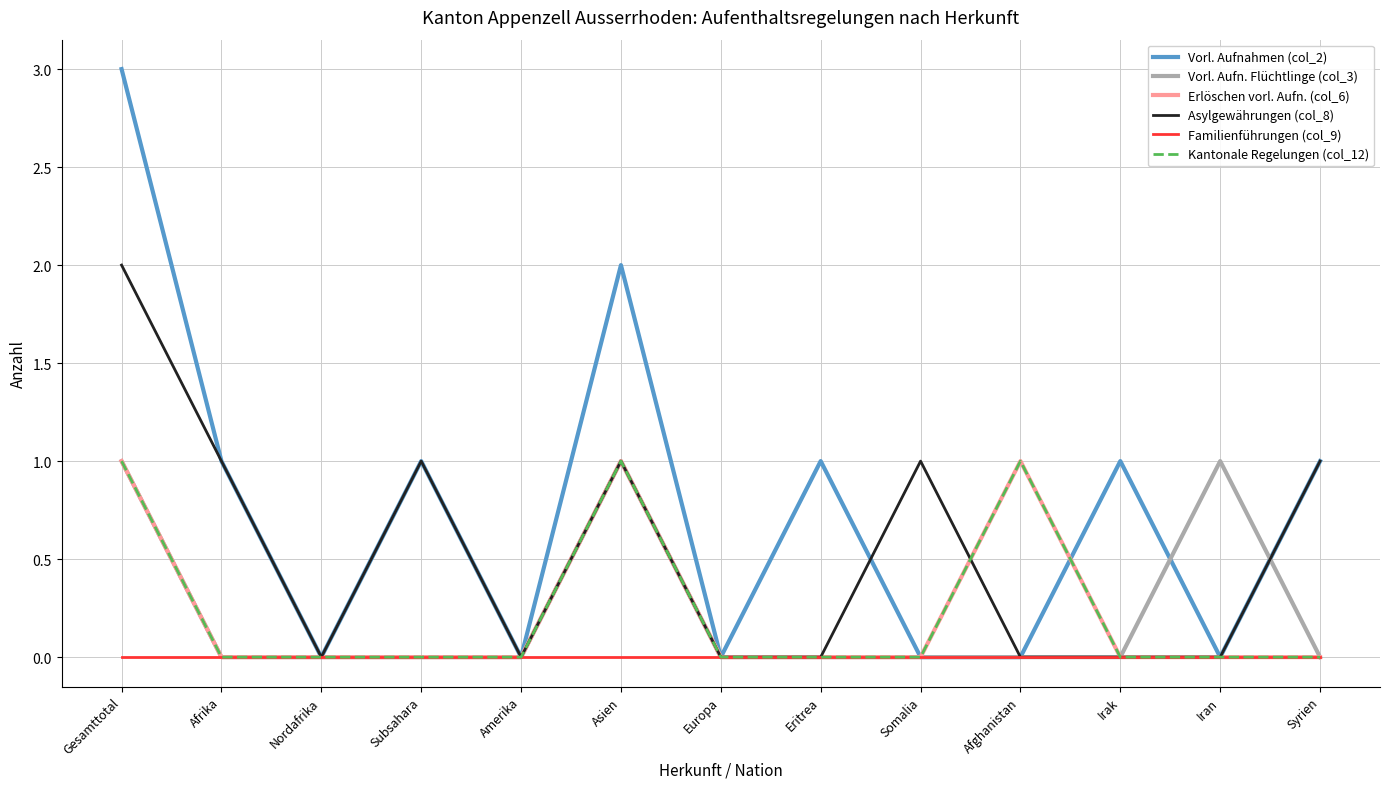

Which series has the largest total across all categories?

Vorl. Aufnahmen (col_2)